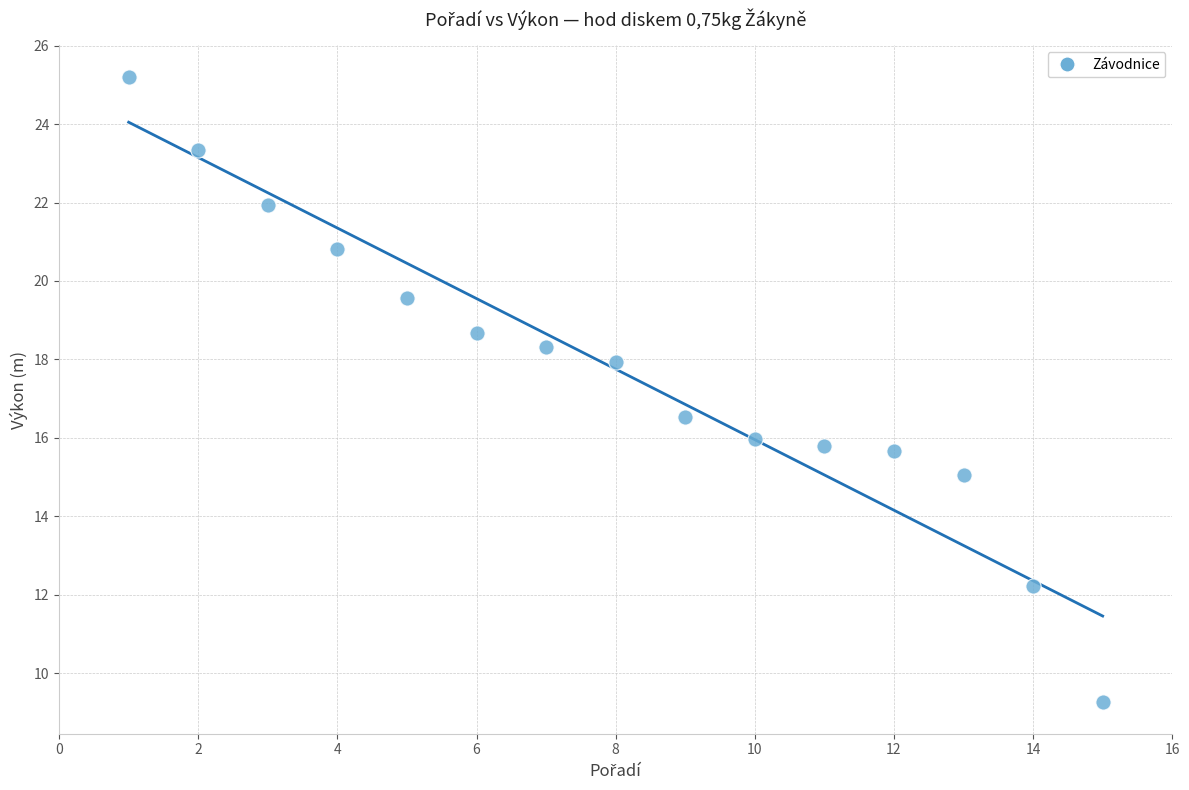

What is the range of X values (max minus min)?

14.0